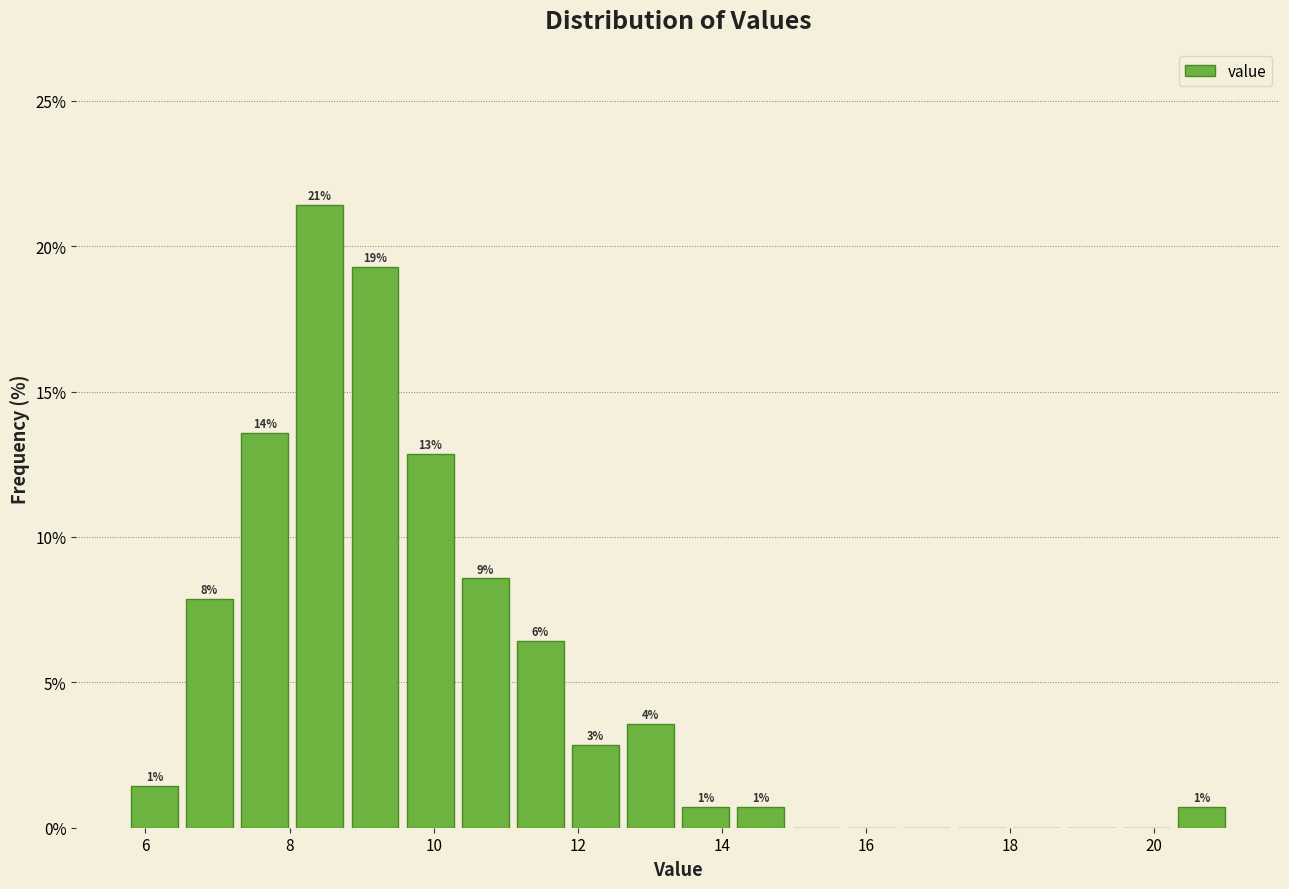

Around what value on the x-axis is the tallest bar? Give the approximate position of its centre, as read against the axis.

8.4